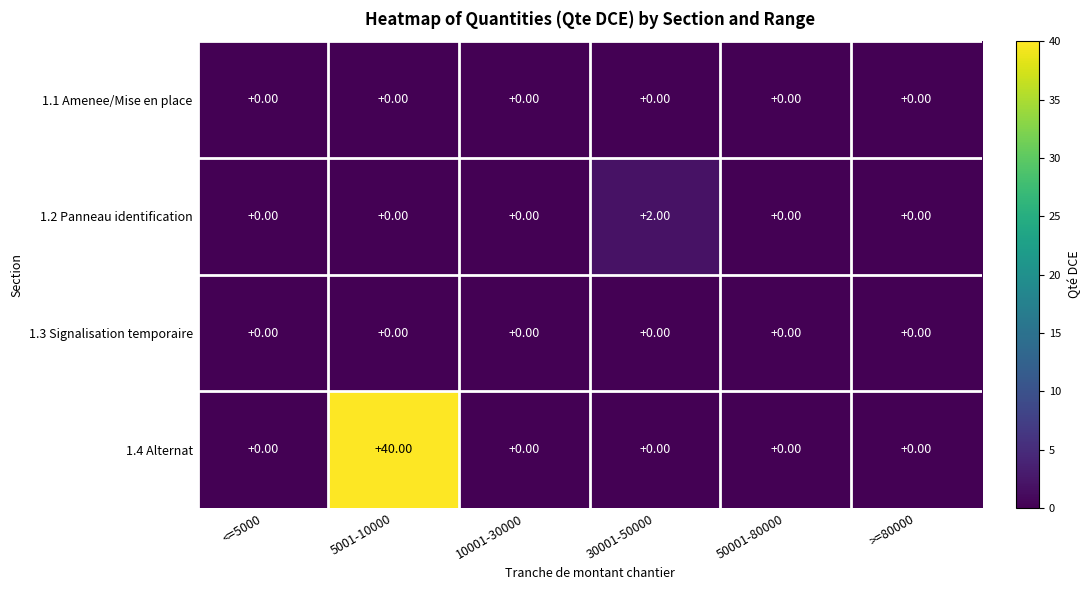

How many series are shown in this chart?

4